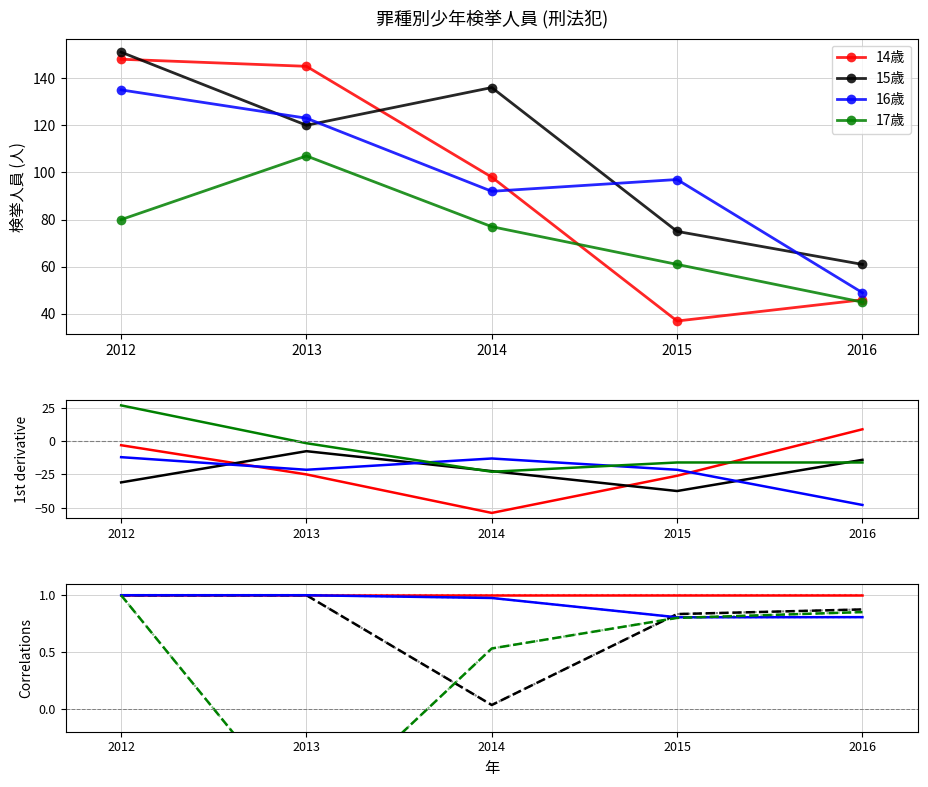

The value of 16歳 at 2013 is 123. True or false?

True